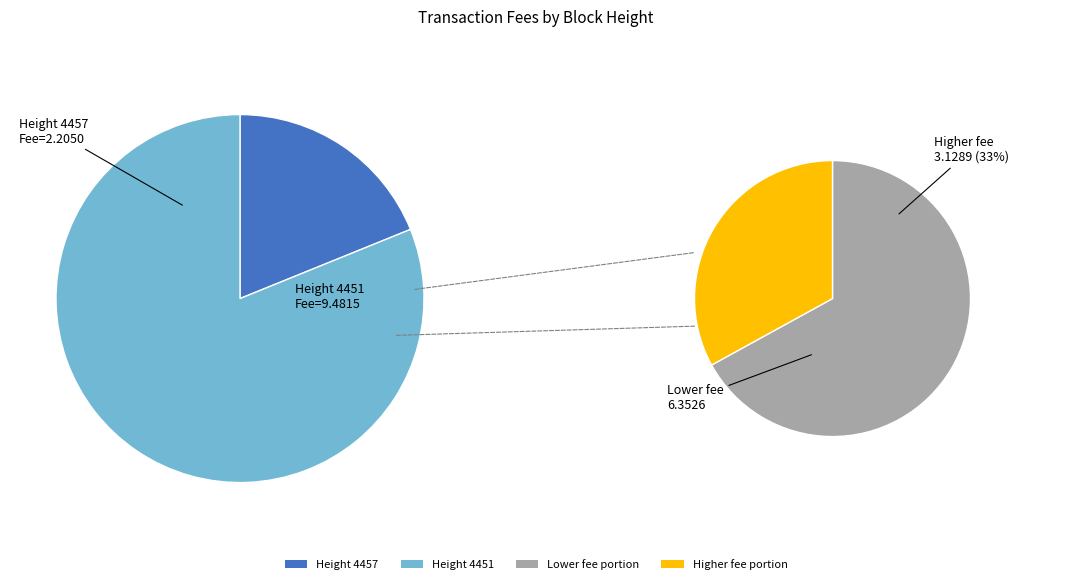

Rank the categories by value from highest to lowest.

4451, 4457